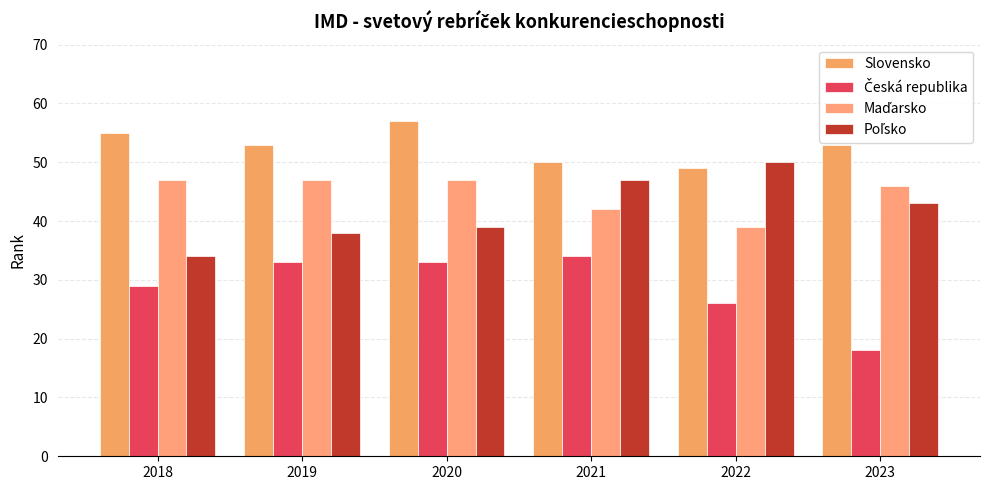

Which category has the lowest value in the Česká republika series?

2023